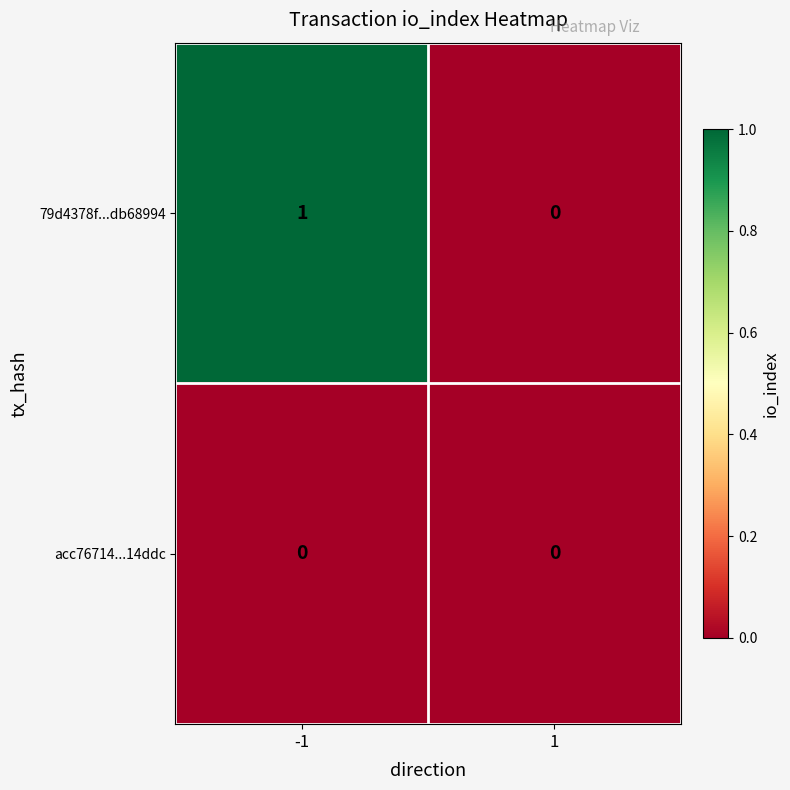

The 79d4378f...db68994 series shows -1 at 1. True or false?

False